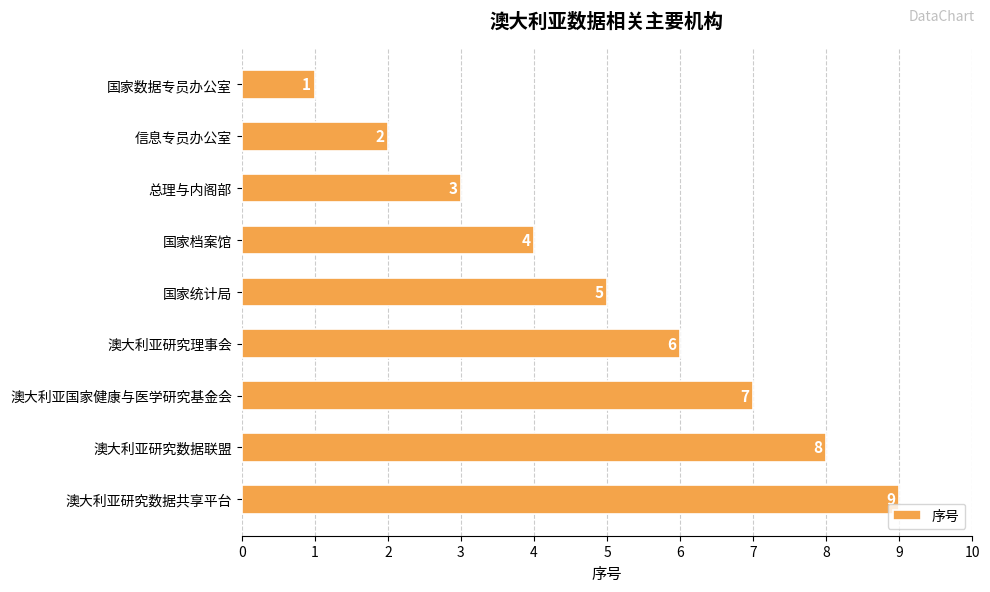

At which label is the value closest to 5?

国家统计局